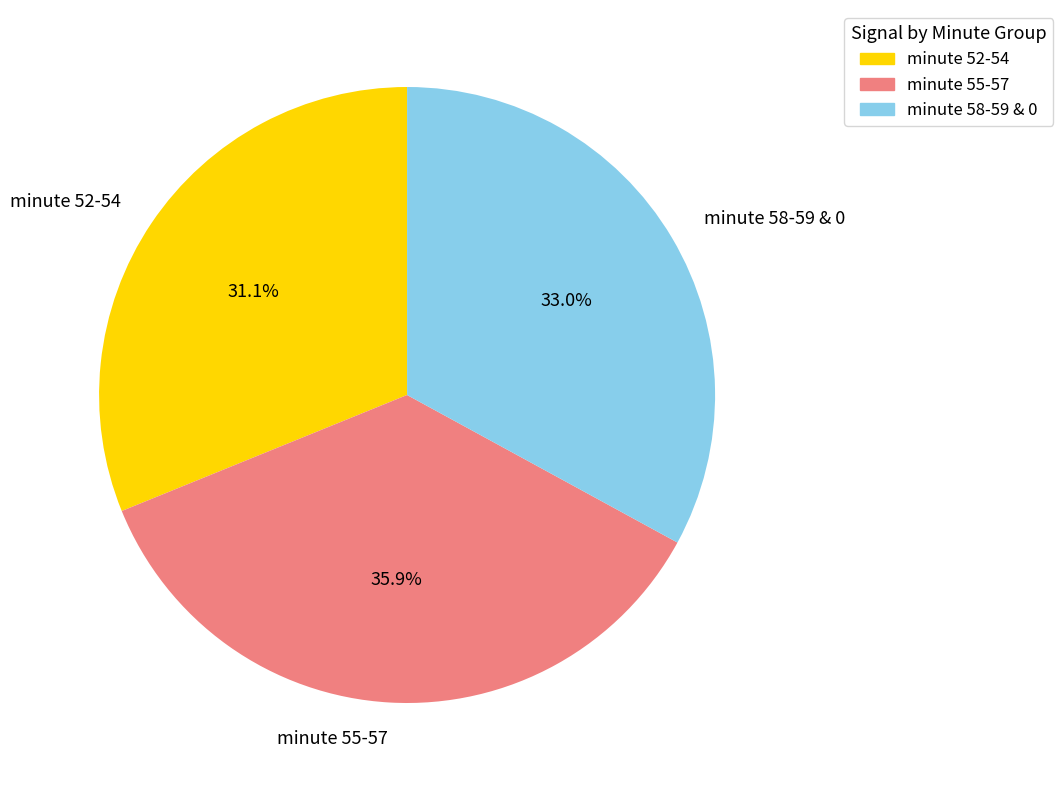

Which has a higher value, minute 58-59 & 0 or minute 55-57?

minute 55-57